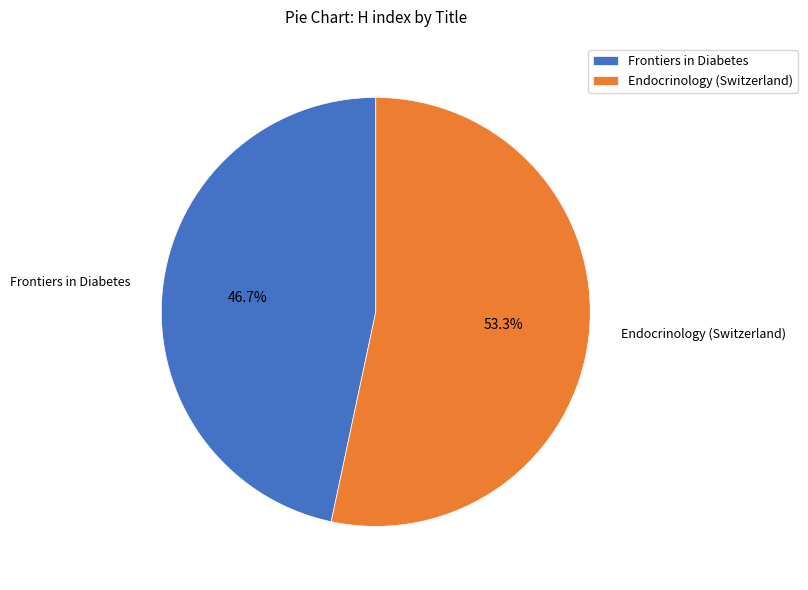

What is the largest slice in the pie chart?

Endocrinology (Switzerland)